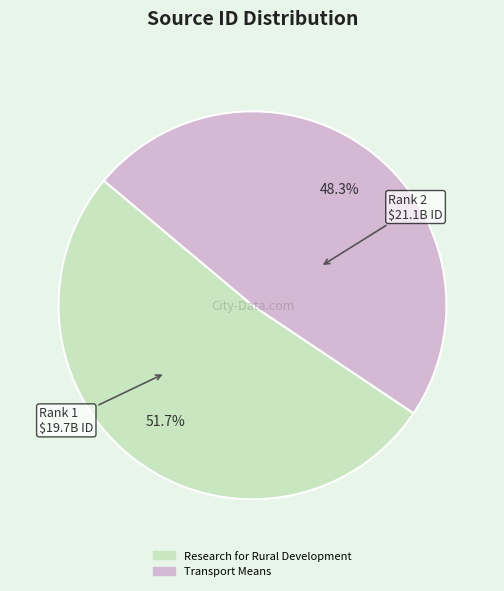

Which category accounts for the majority?

Research for Rural Development